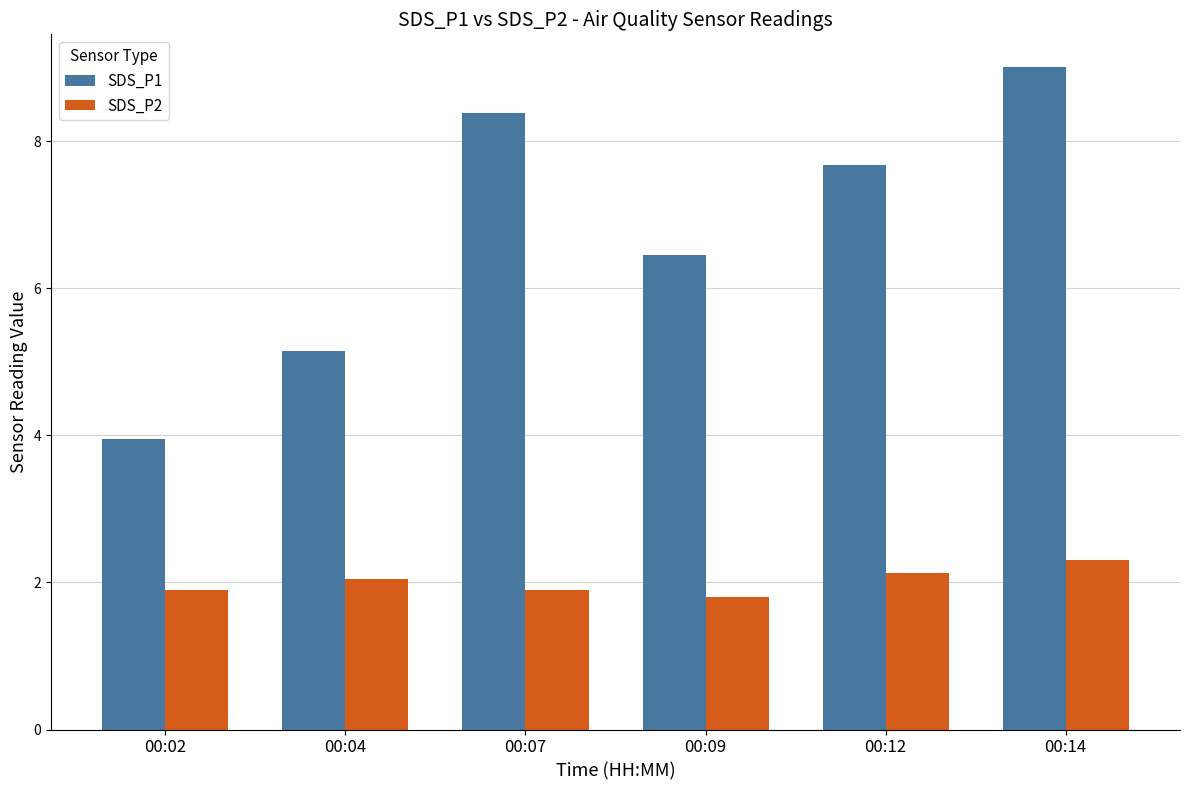

Which series changed the most between 00:07 and 00:14?

SDS_P1